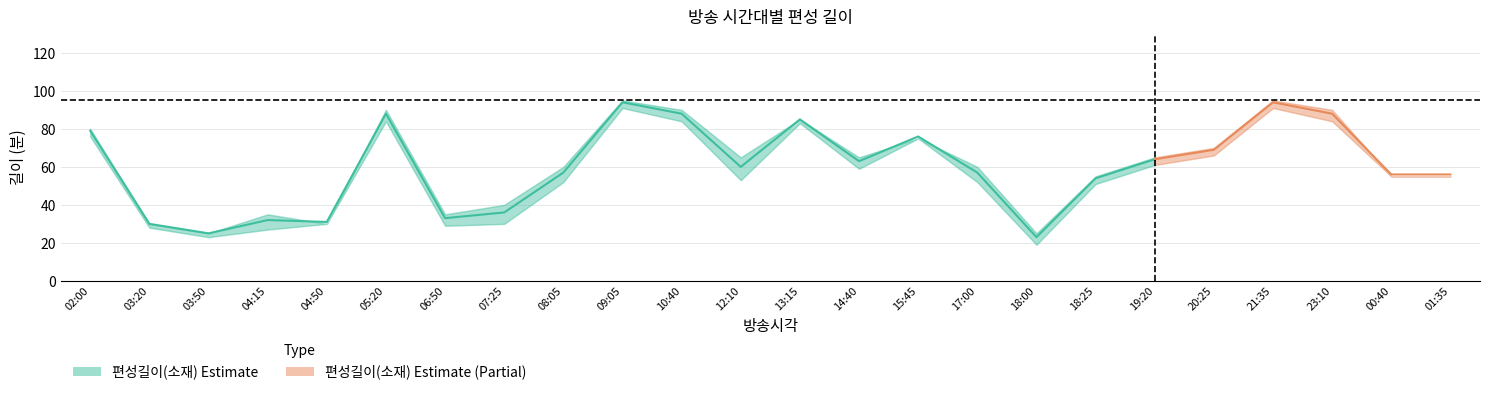

At which label does 길이 reach its peak?

09:05